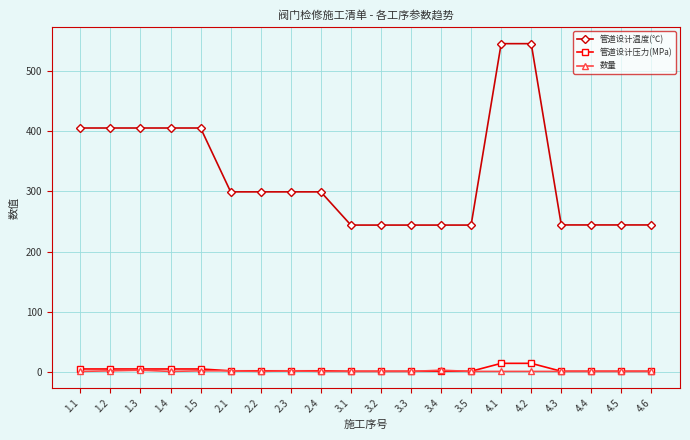

How many distinct data groups are displayed?

3